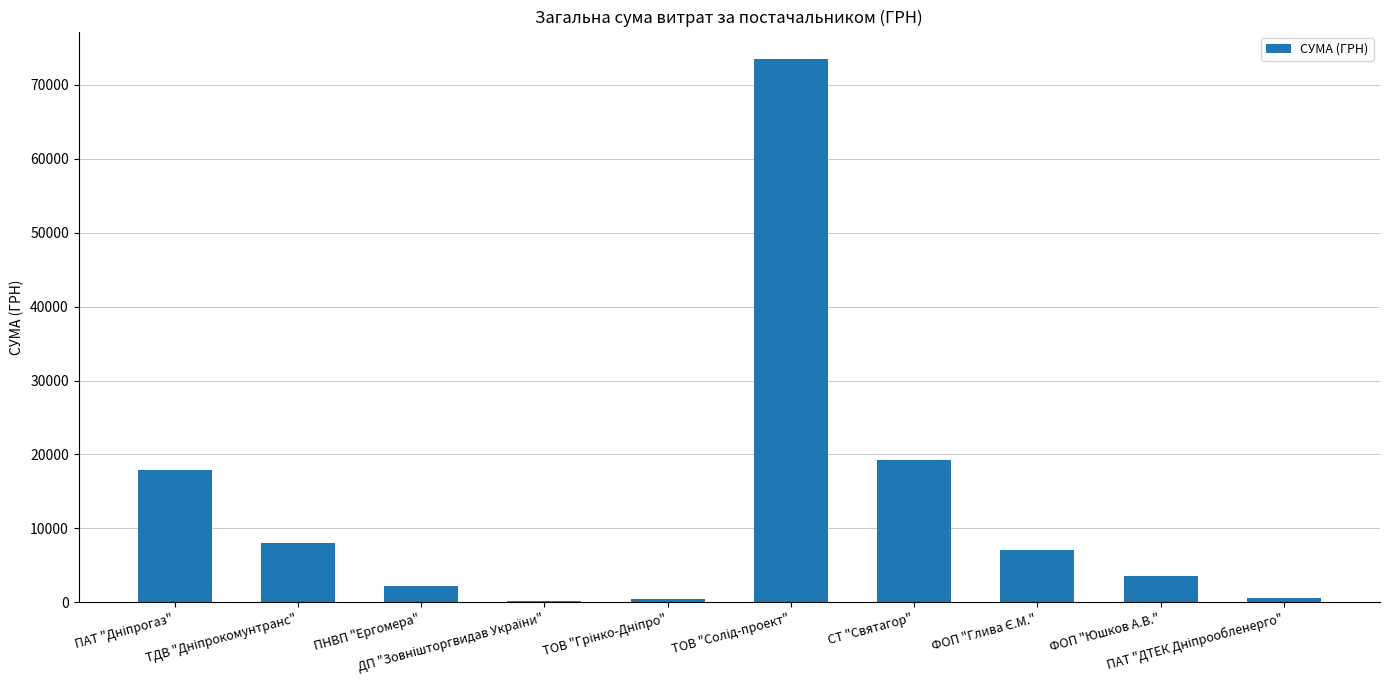

What is the maximum value shown in the chart?

73490.0